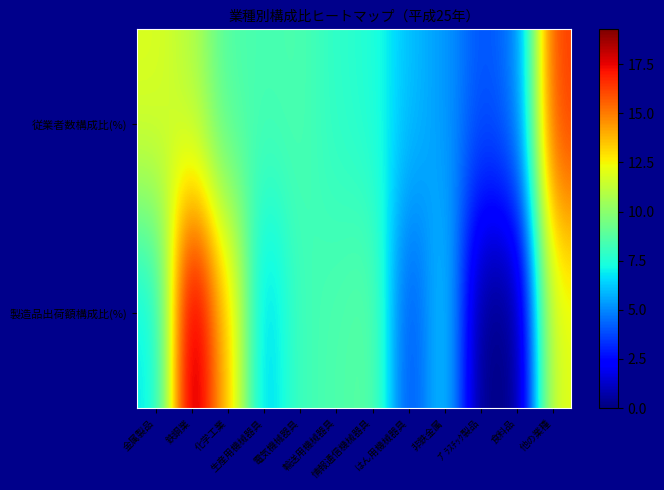

Which has a higher value, 情報通信機械器具 or 輸送用機械器具?

輸送用機械器具